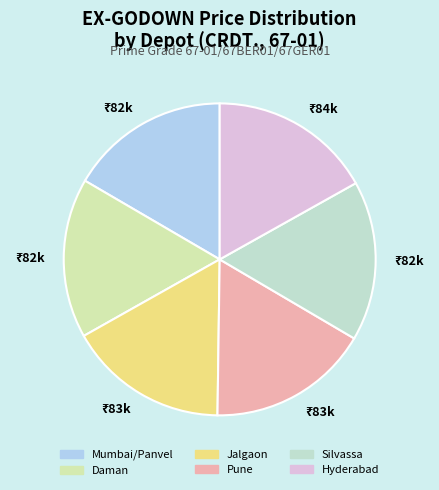

Count the number of slices in the pie.

6